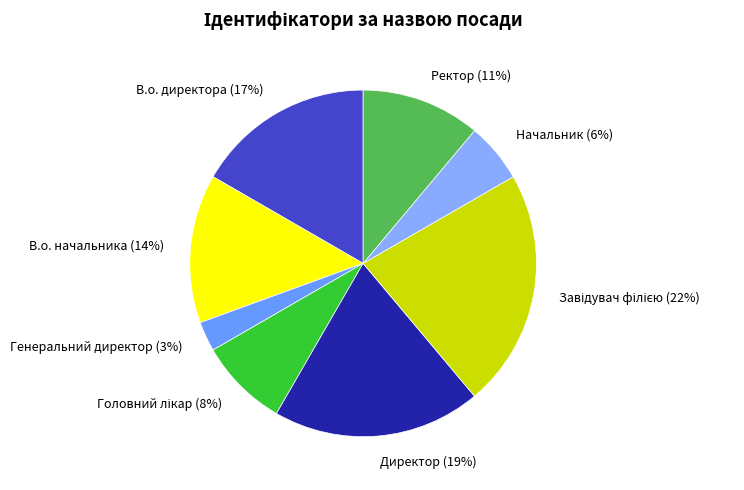

How many segments does this pie chart have?

8